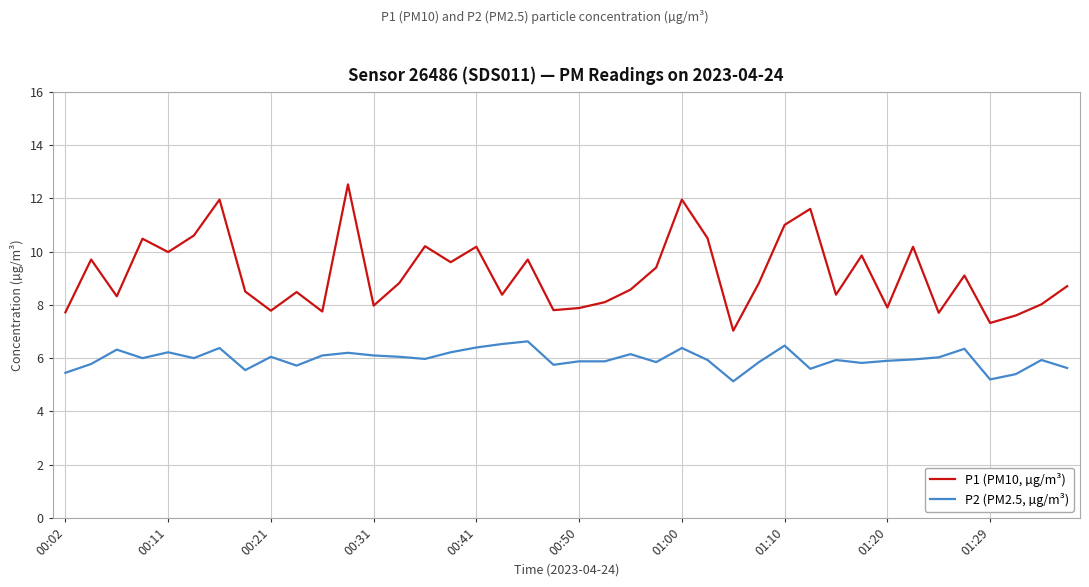

True or false: P2 (PM2.5, µg/m³) has more than 0 points higher than both neighbors.

True